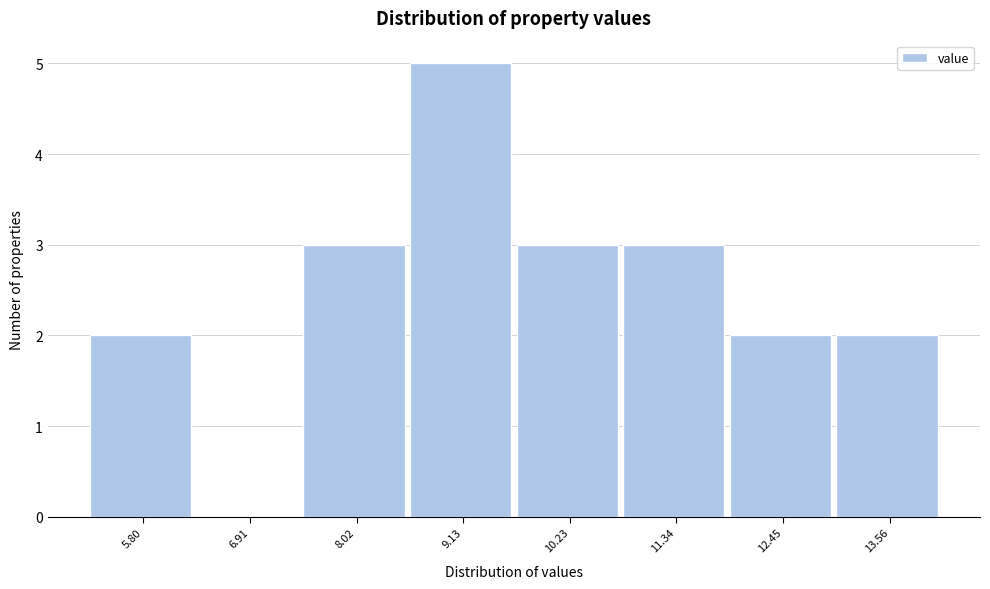

Reading right to left, list all the values displayed in this chart.

13.56=2	12.45=2	11.34=3	10.23=3	9.13=5	8.02=3	6.91=0	5.80=2